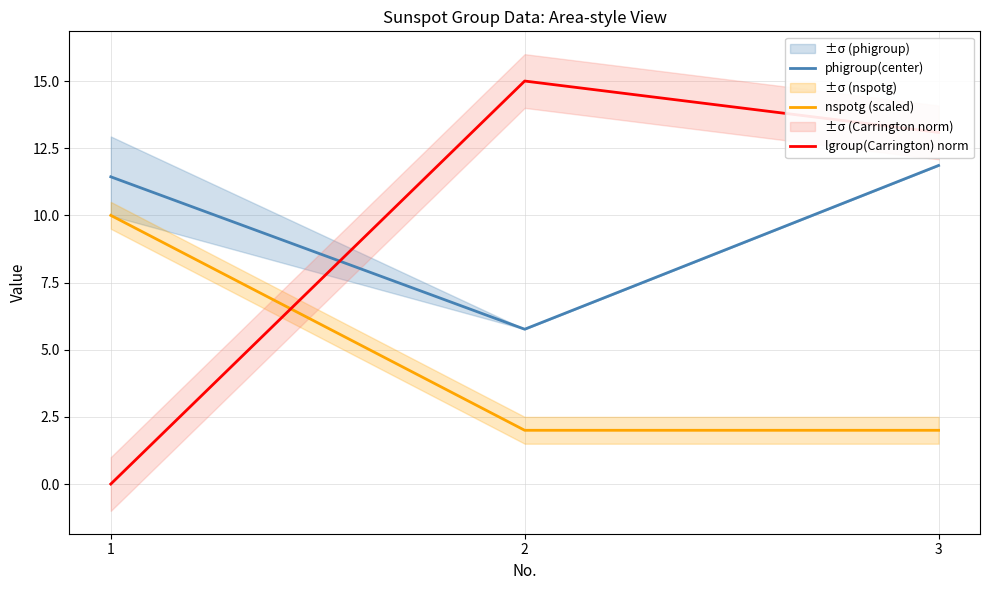

Reading left to right, extract all data points from this chart.

phigroup(center): 11.4	5.8	11.9
nspotg (scaled): 10.0	2.0	2.0
lgroup(Carrington) norm: 0.0	15.0	13.1